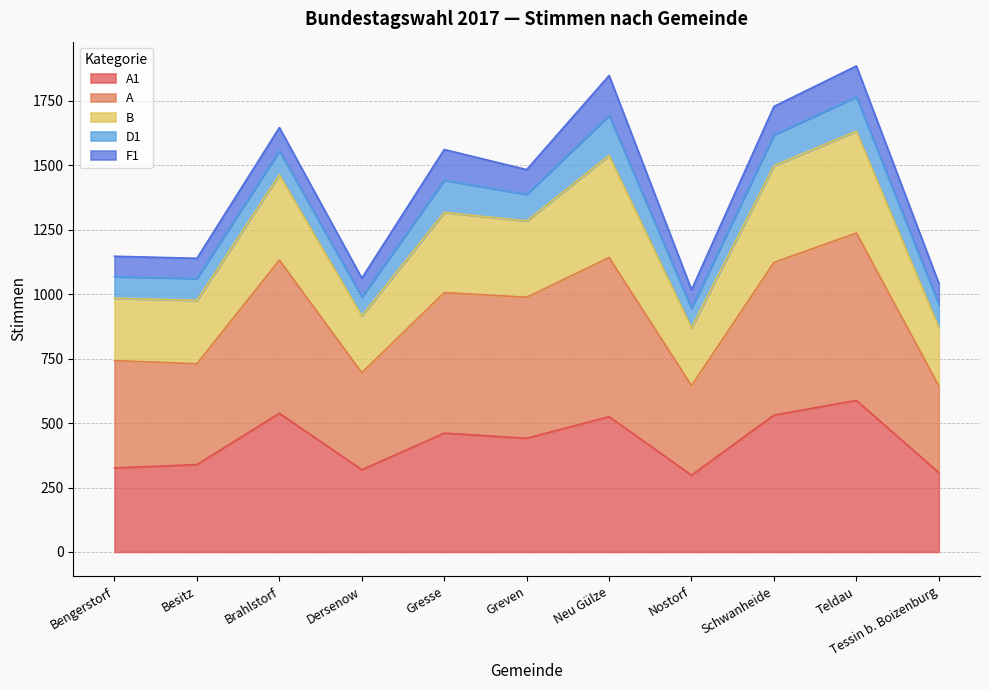

True or false: A and A1 cross at least once.

False